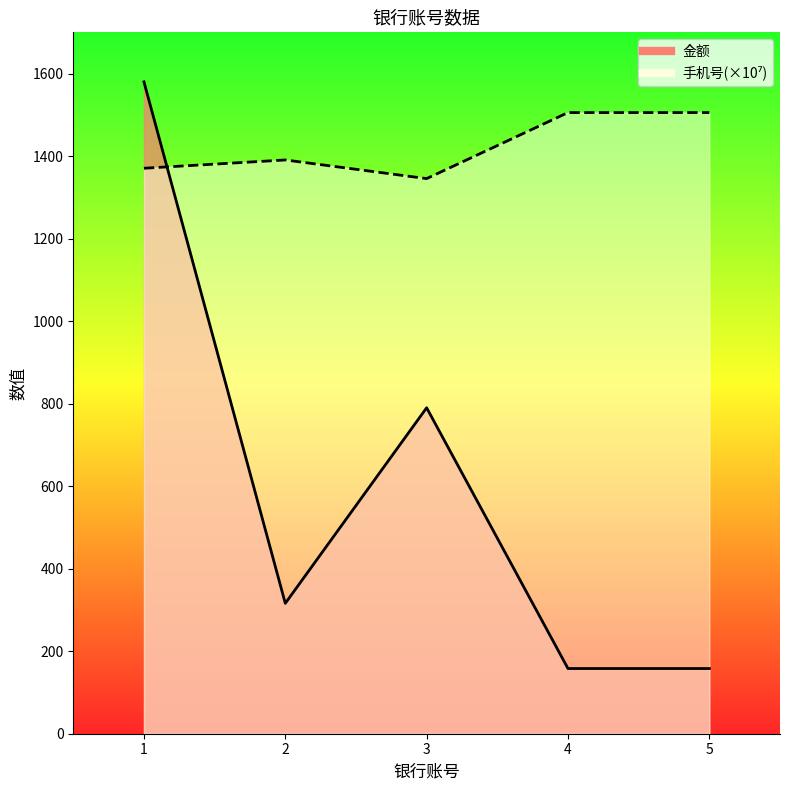

What is the difference between the highest and lowest values at 5?

1347.6